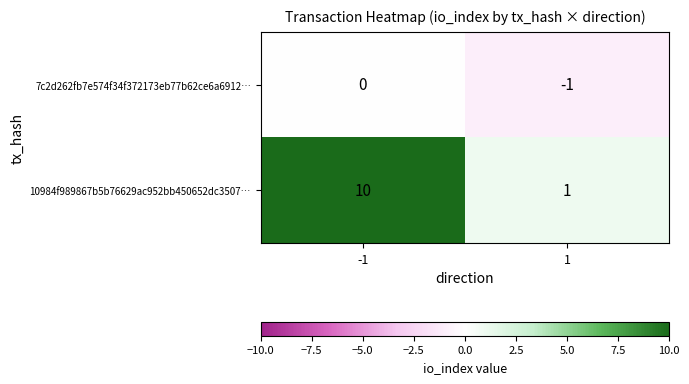

What is the difference between the 10984f989867b5b76629ac952bb450652dc3507… values at -1 and 1?

9